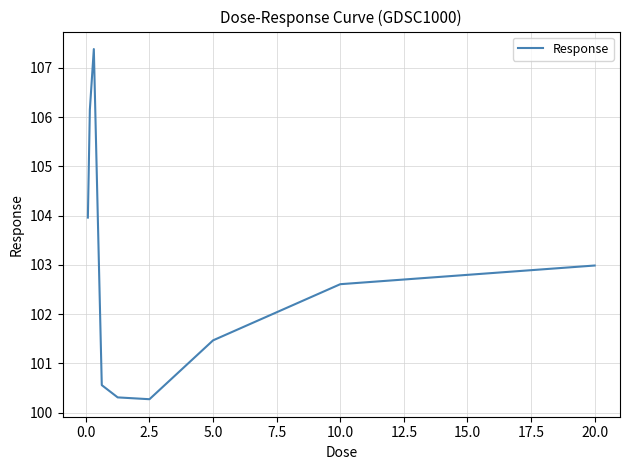

What is the difference between the maximum and minimum values?

7.1